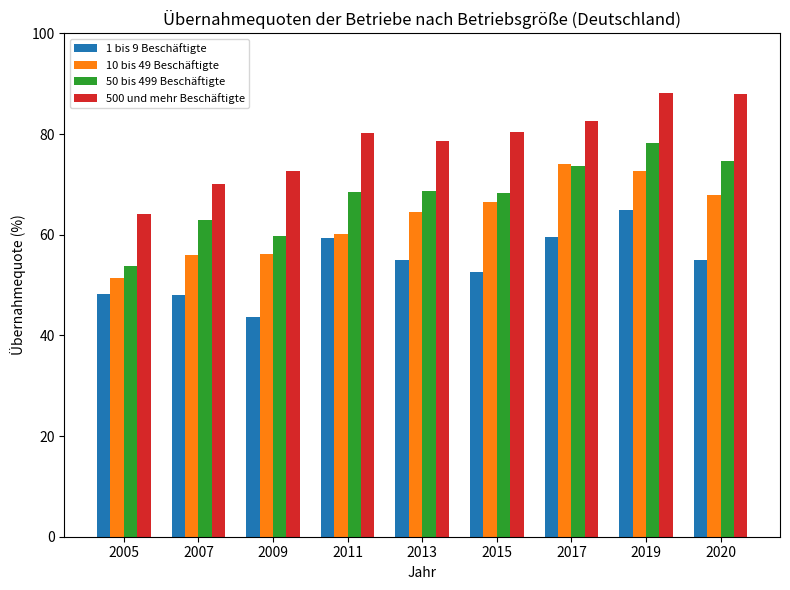

What is the spread (max minus min) of values at 2015?

27.8